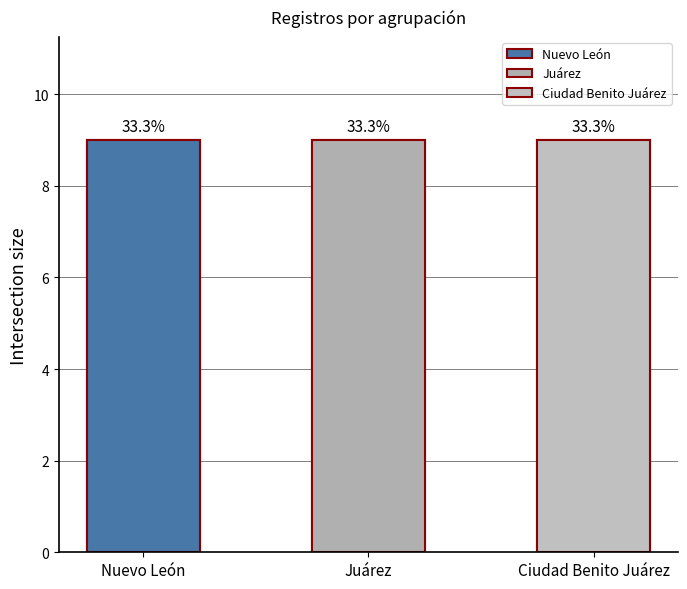

How many bars are there in each group?

3